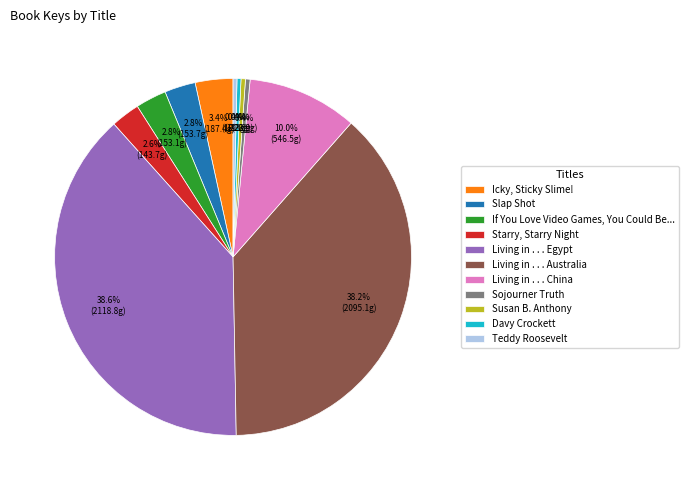

What is the ratio of the value at Sojourner Truth to the value at Starry, Starry Night?

0.2